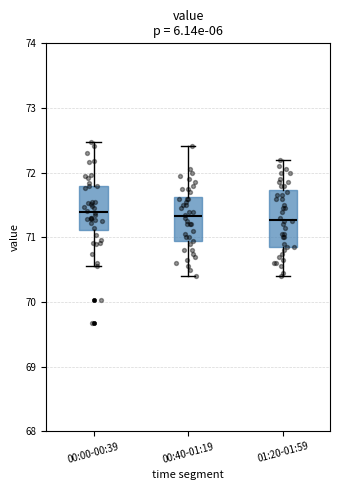

Reading left to right, read every box against the y-axis: the position of its median line, the range the box covers, and the ends of its whiskers. The values are not printed on the chart, so give them approximately, as read against the axis.

00:00-00:39: median 71.4, box 71.1 to 71.8, whiskers 70.6 to 72.5
00:40-01:19: median 71.3, box 70.9 to 71.6, whiskers 70.4 to 72.4
01:20-01:59: median 71.3, box 70.9 to 71.7, whiskers 70.4 to 72.2